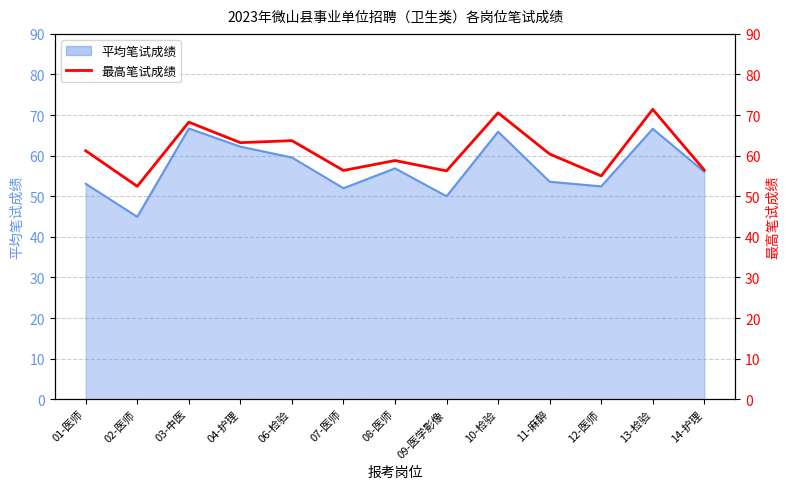

Which has a higher value, 07-医师 or 03-中医?

03-中医